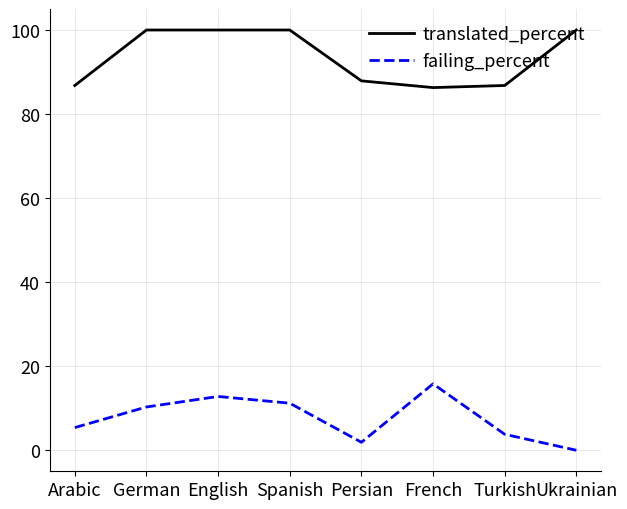

What is the total value across all series at Persian?

89.8